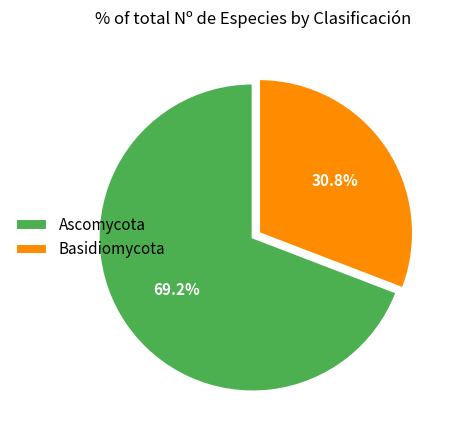

Which slice is the smallest?

Basidiomycota